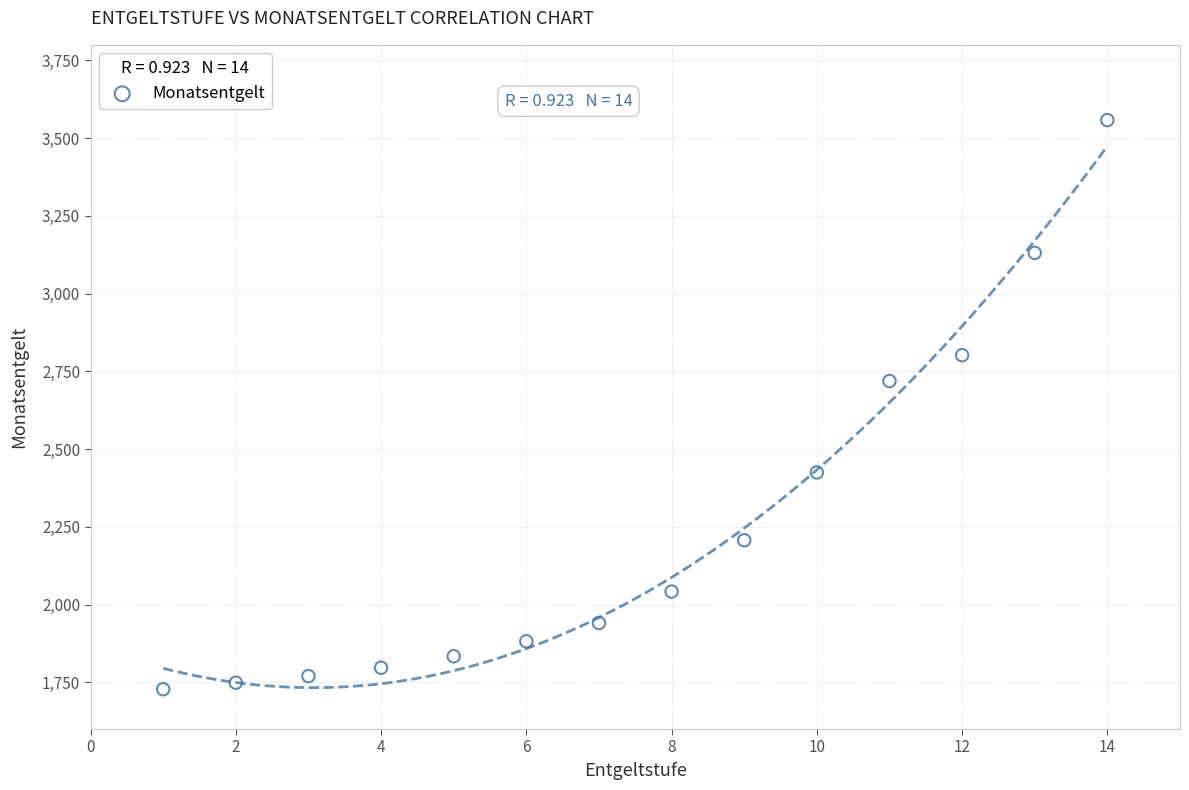

What is the range of Y values (max minus min)?

1830